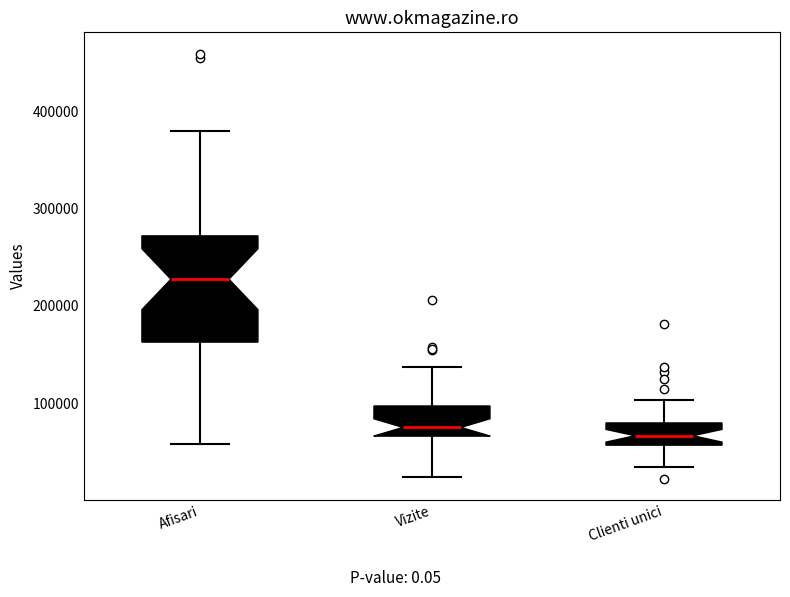

Reading left to right, read every box against the y-axis: the position of its median line, the range the box covers, and the ends of its whiskers. The values are not printed on the chart, so give them approximately, as read against the axis.

Afisari: median 230000, box 160000 to 270000, whiskers 60000 to 380000
Vizite: median 80000, box 70000 to 100000, whiskers 20000 to 140000
Clienti unici: median 70000, box 60000 to 80000, whiskers 30000 to 100000